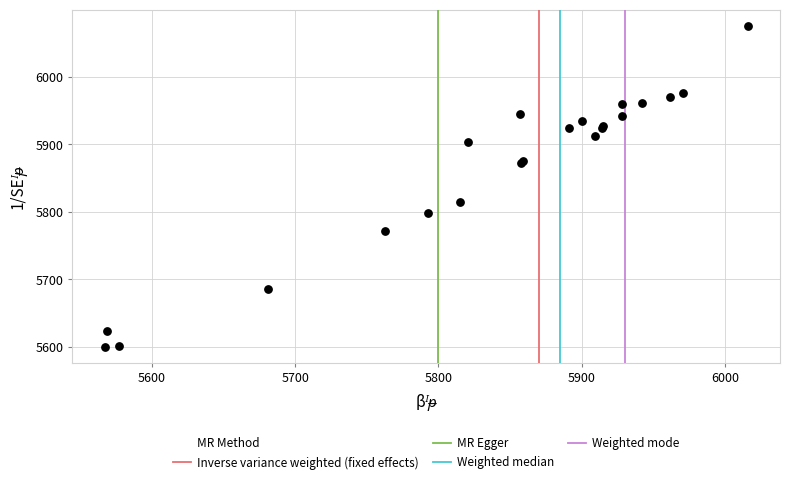

What Y value in the scatter plot is closest to 5838?

5815